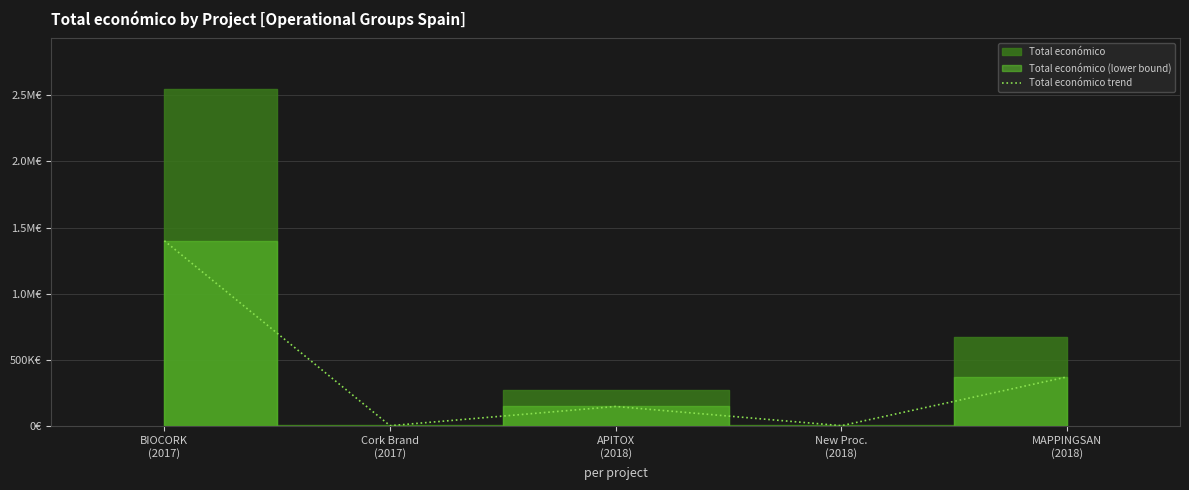

Rank the categories by value from highest to lowest.

BIOCORK
(2017), MAPPINGSAN
(2018), APITOX
(2018), New Proc.
(2018), Cork Brand
(2017)